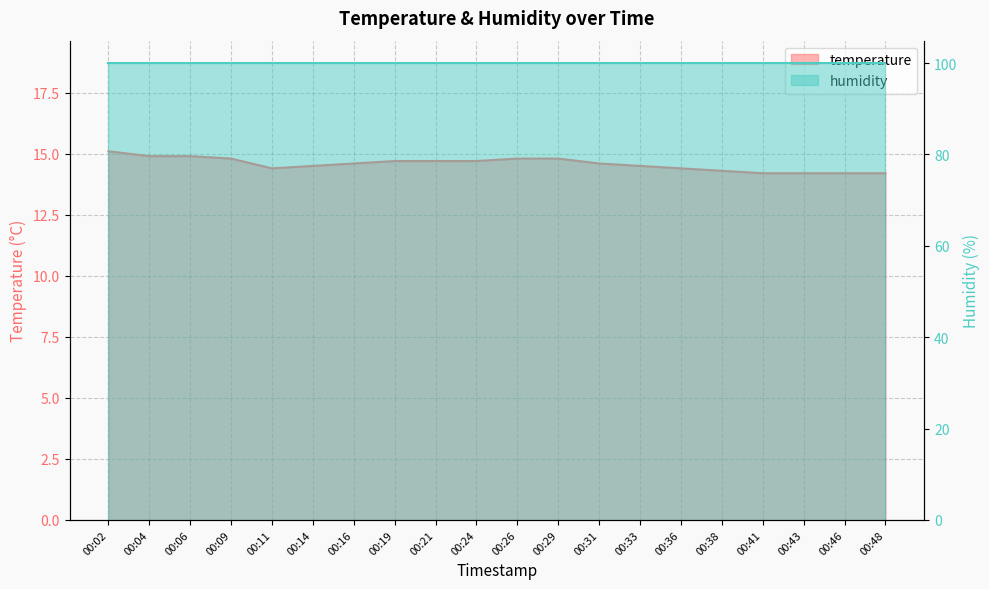

Does the chart display data point markers on the line(s)?

No